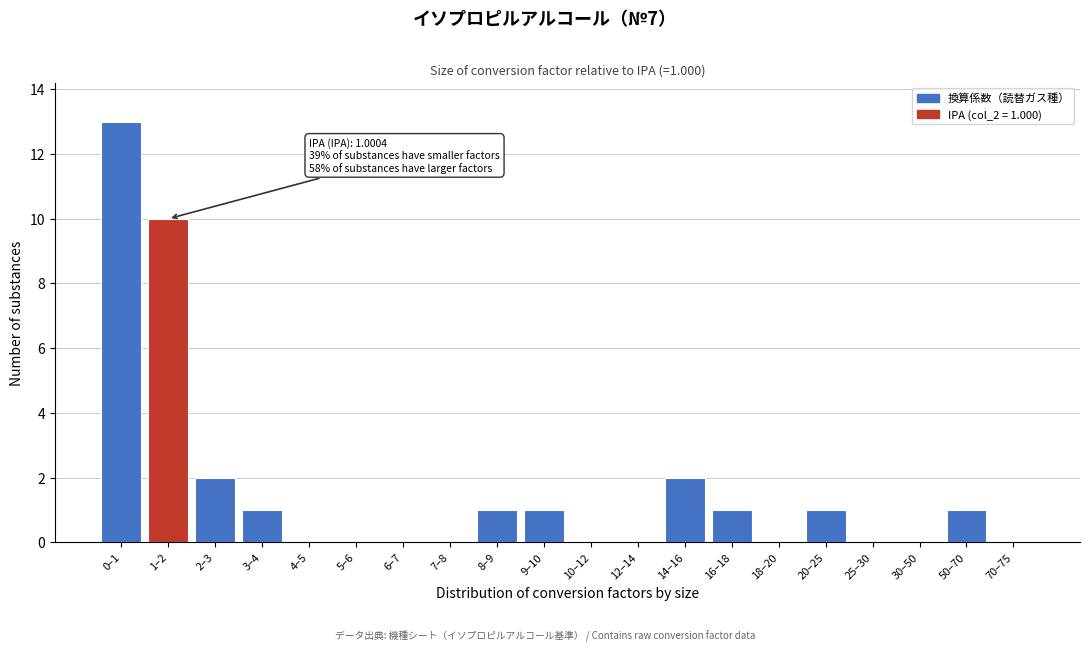

Reading left to right, extract all data points from this chart.

0–1=13	1–2=10	2–3=2	3–4=1	4–5=0	5–6=0	6–7=0	7–8=0	8–9=1	9–10=1	10–12=0	12–14=0	14–16=2	16–18=1	18–20=0	20–25=1	25–30=0	30–50=0	50–70=1	70–75=0